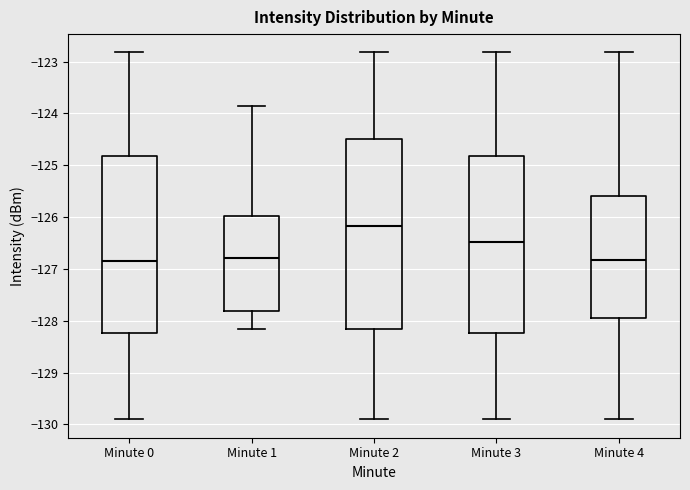

Comparing the boxes themselves (not the whiskers), which one is the tallest?

Minute 2